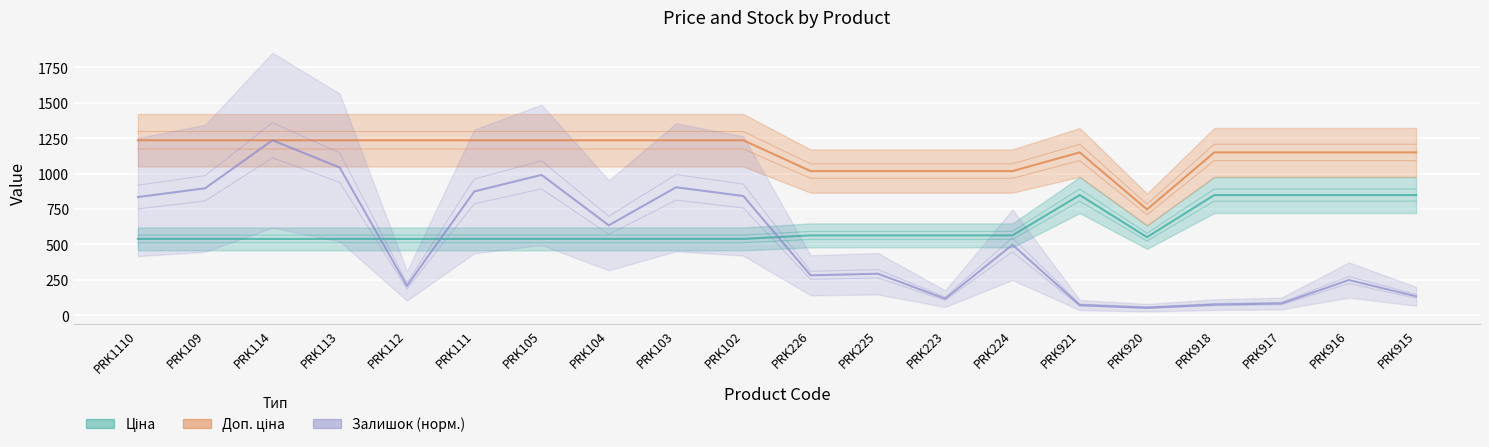

What is the average value of the Ціна series?

622.0